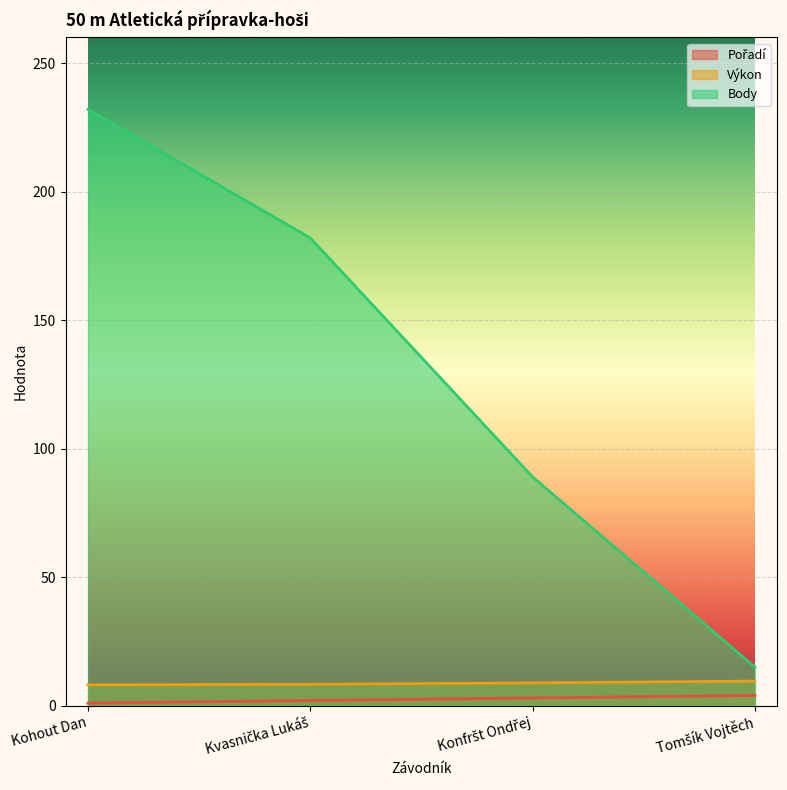

At Kvasnička Lukáš, list the series in order from smallest to largest.

Pořadí, Výkon, Body